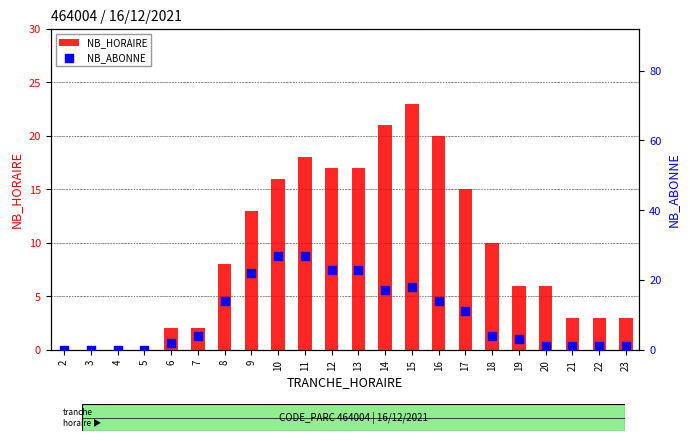

Which series has the largest total across all categories?

NB_ABONNE